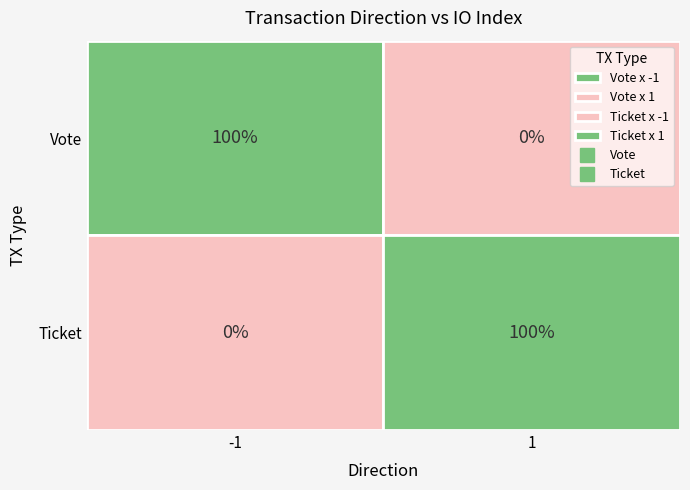

How many values in the Vote series exceed 1?

1